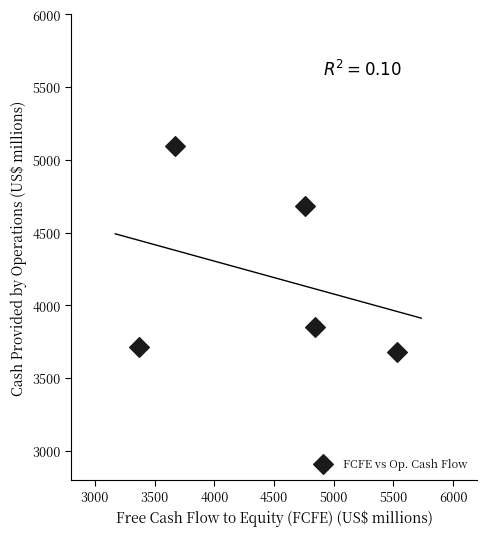

What is the range of Y values (max minus min)?

1413